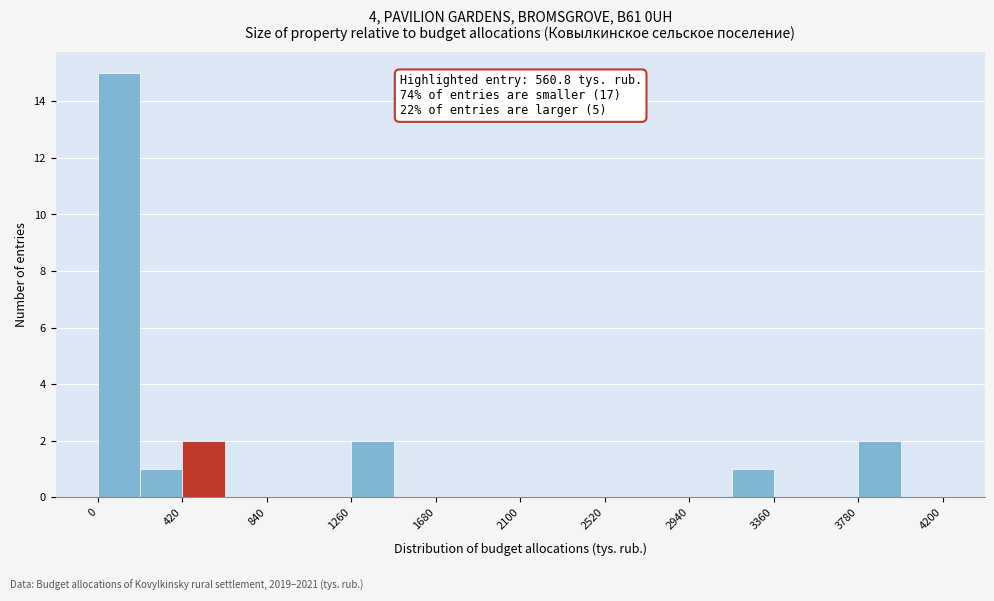

Over which range of the x-axis is the bar tallest?

0 to 210